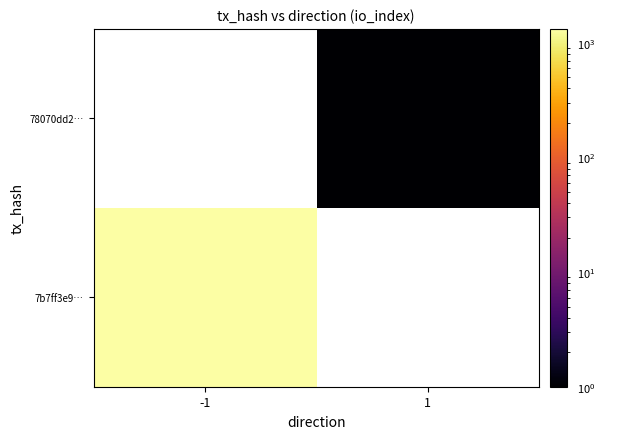

What is the greatest value displayed?

1323.0